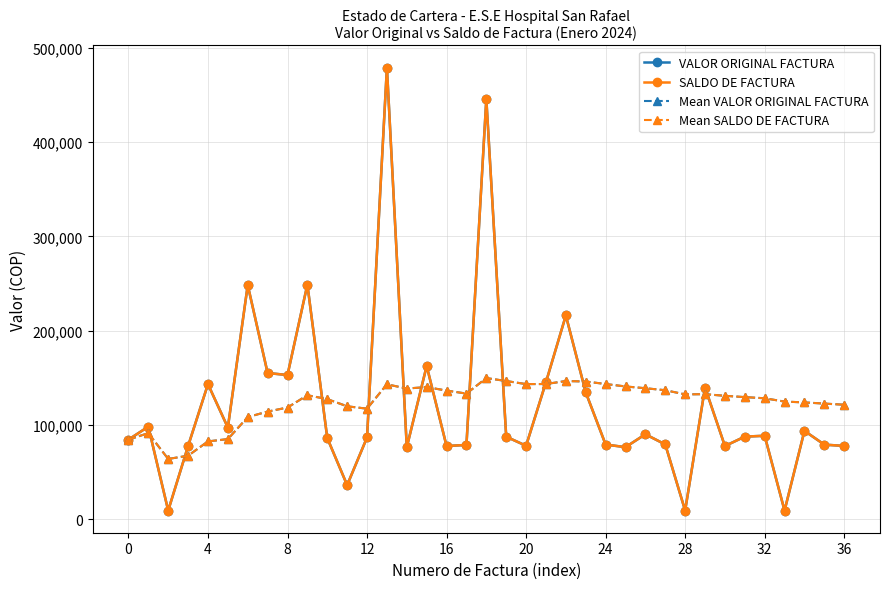

How many interior local valleys does the SALDO DE FACTURA series have?

11